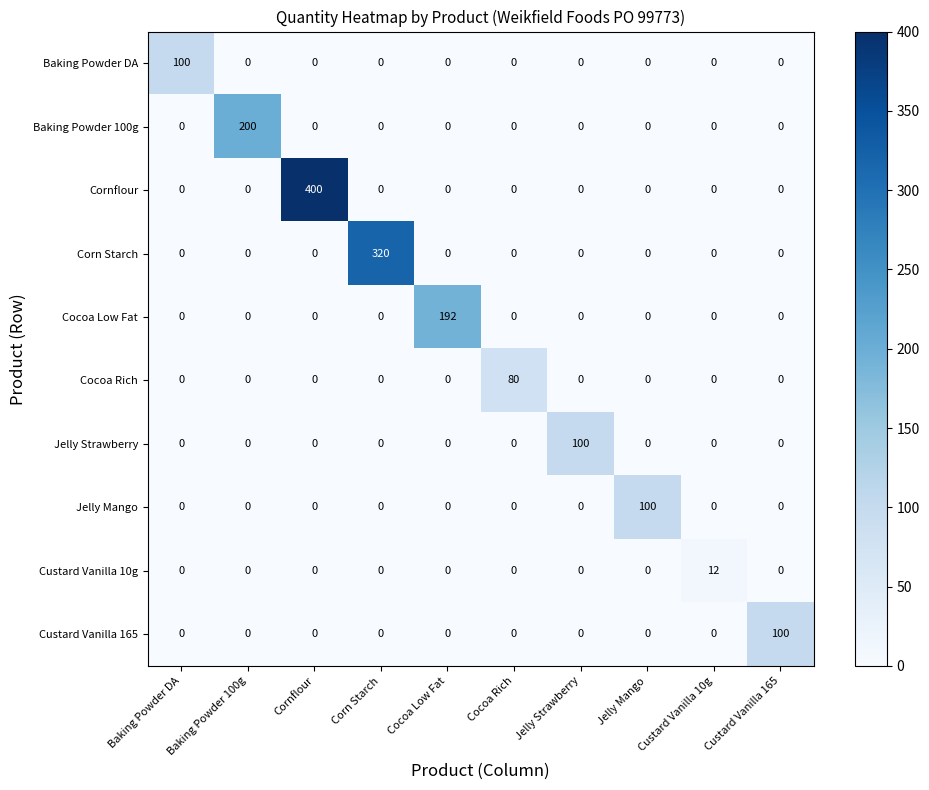

Count the number of data series in this chart.

10